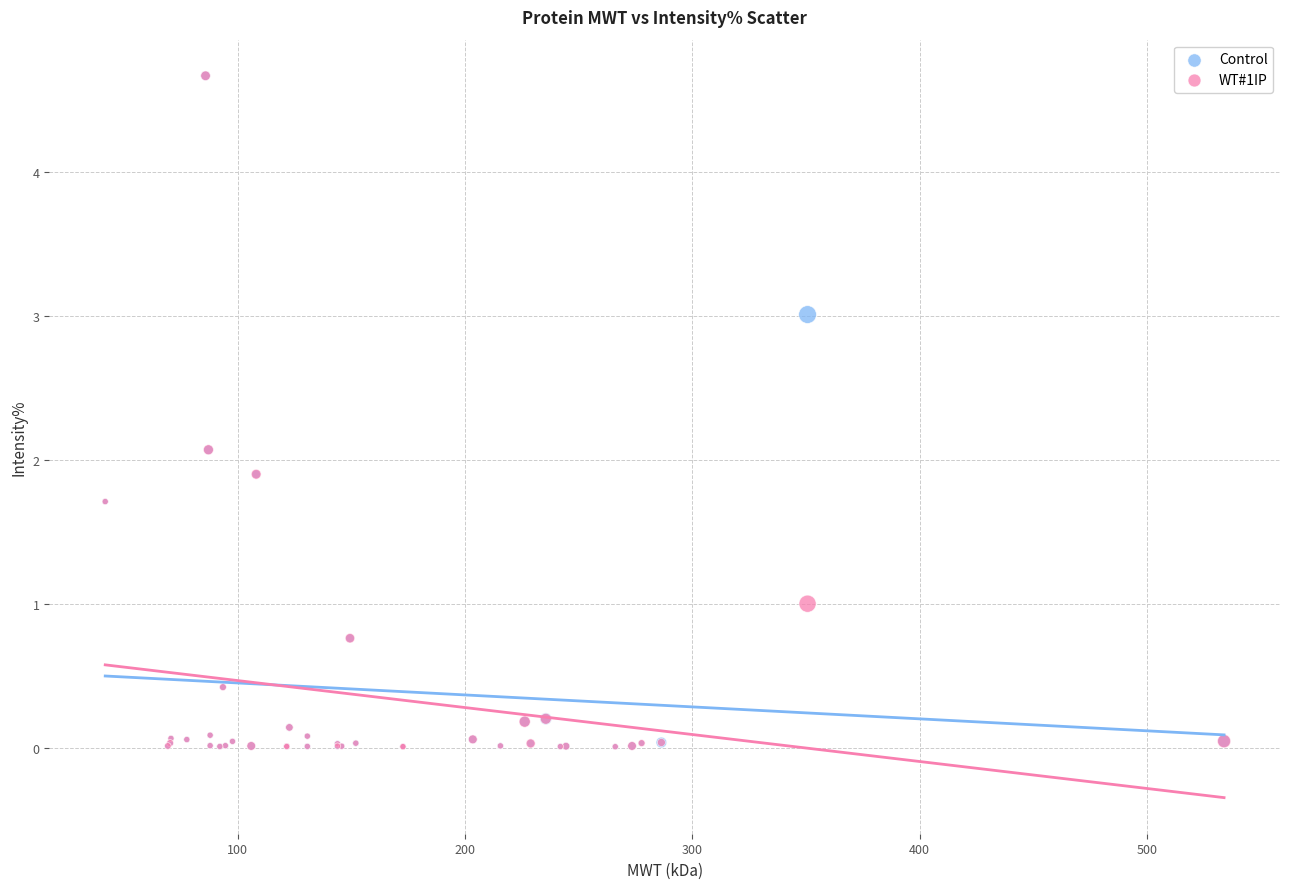

What are all the series names shown in the legend?

Control, WT#1IP